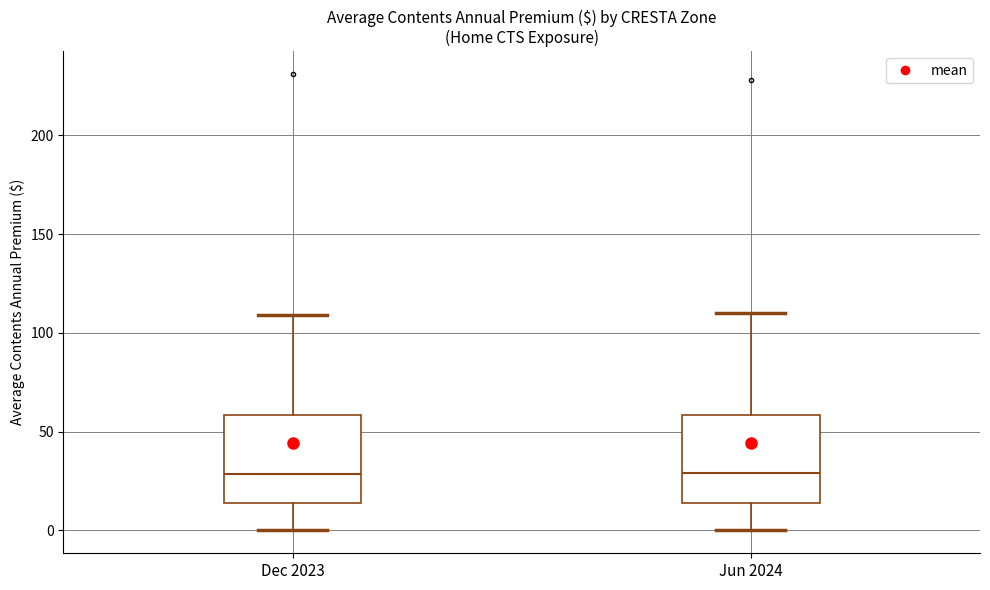

Reading left to right, read every box against the y-axis: the position of its median line, the range the box covers, and the ends of its whiskers. The values are not printed on the chart, so give them approximately, as read against the axis.

Dec 2023: median 30, box 15 to 60, whiskers 0 to 110
Jun 2024: median 30, box 15 to 60, whiskers 0 to 110